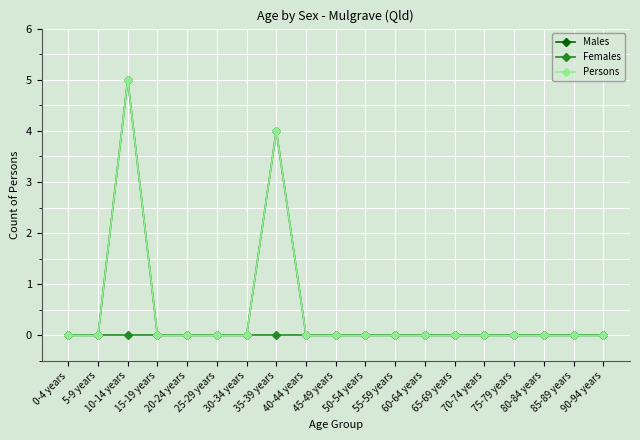

Does the chart have visible grid lines?

Yes